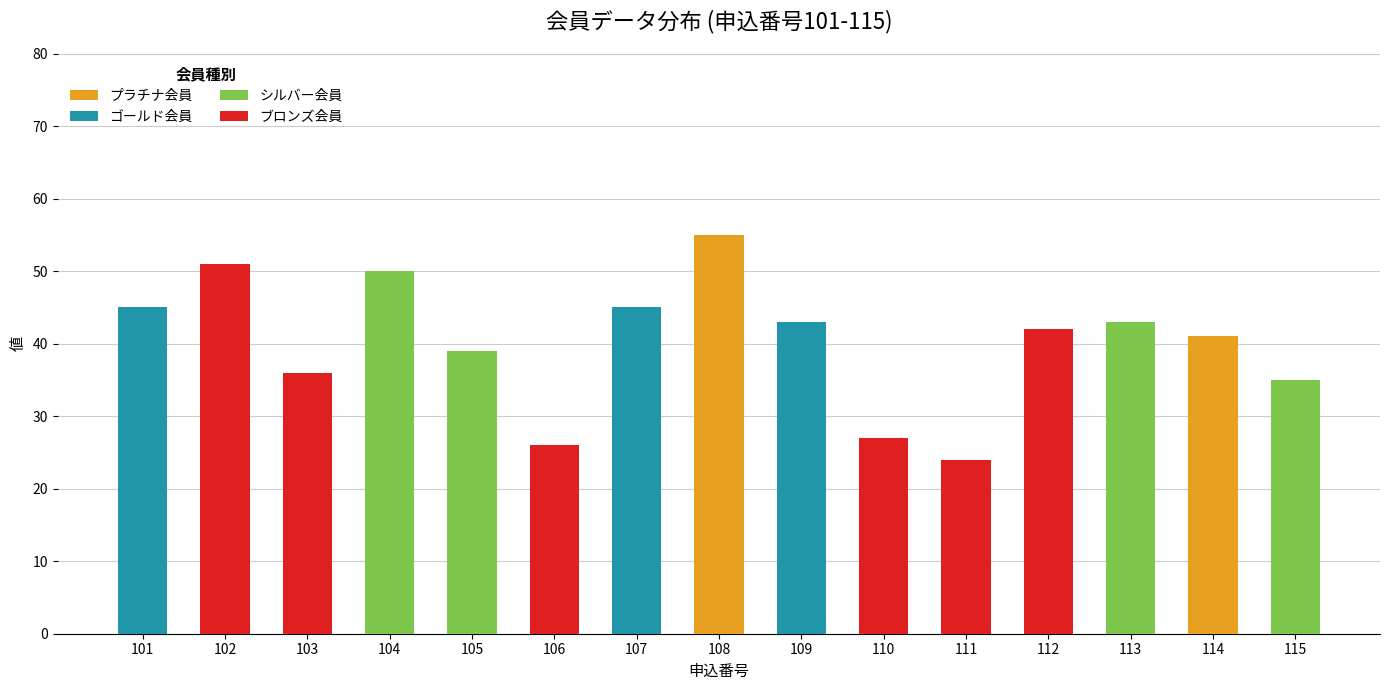

What is the total value across all series at 112?

42